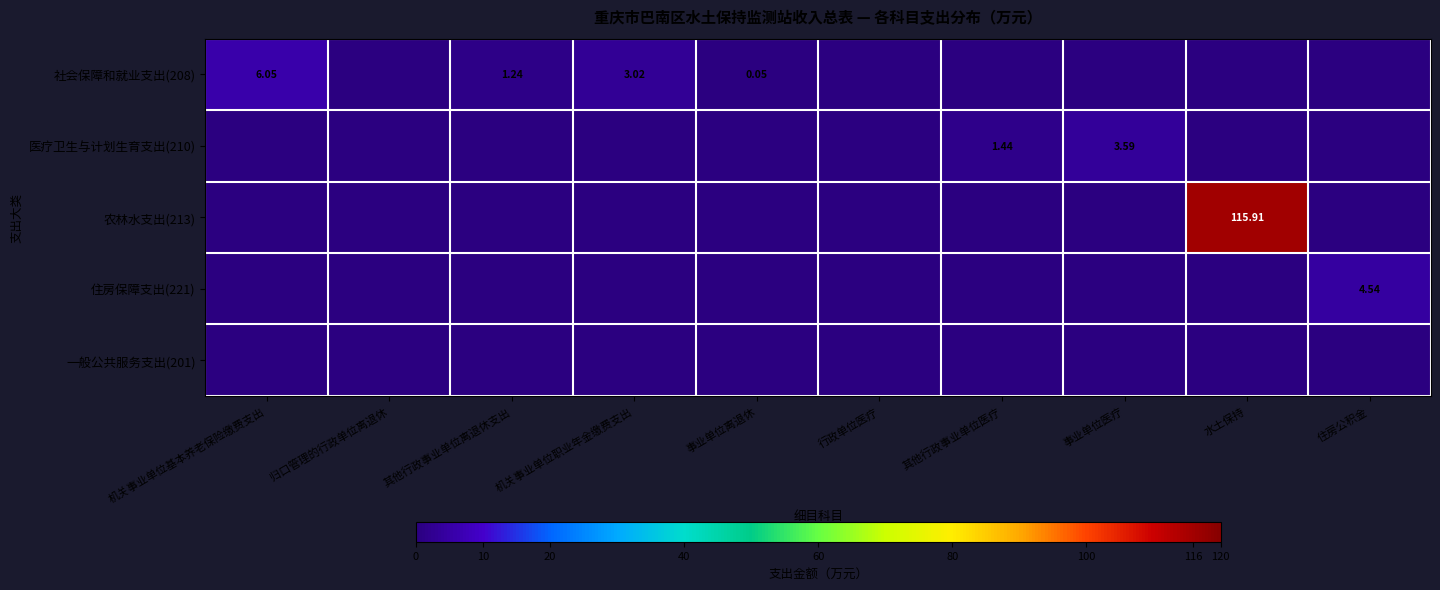

The 社会保障和就业支出(208) series shows 3.0 at 机关事业单位职业年金缴费支出. True or false?

True